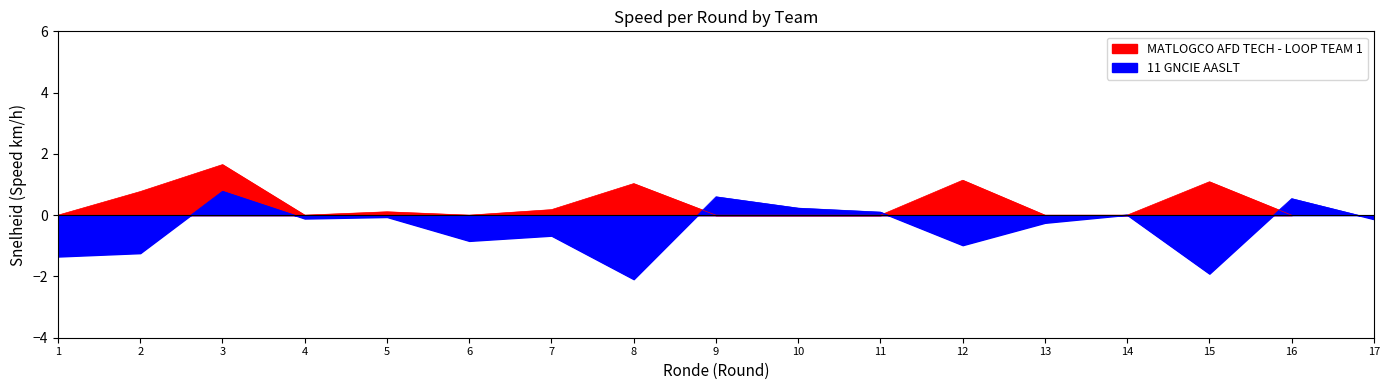

How many values are above zero?

6